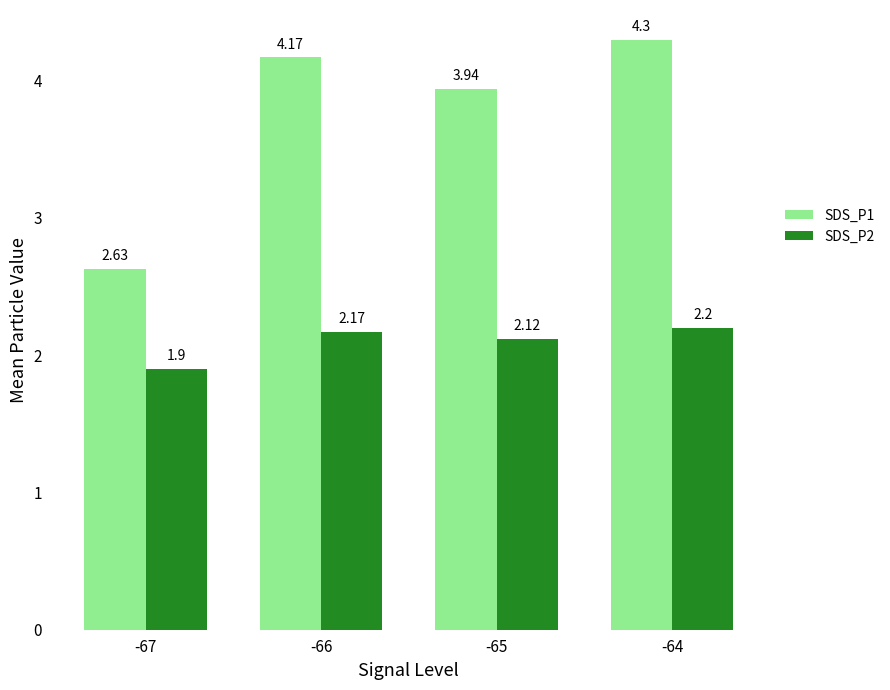

List the series in order of their overall mean, lowest first.

SDS_P2, SDS_P1